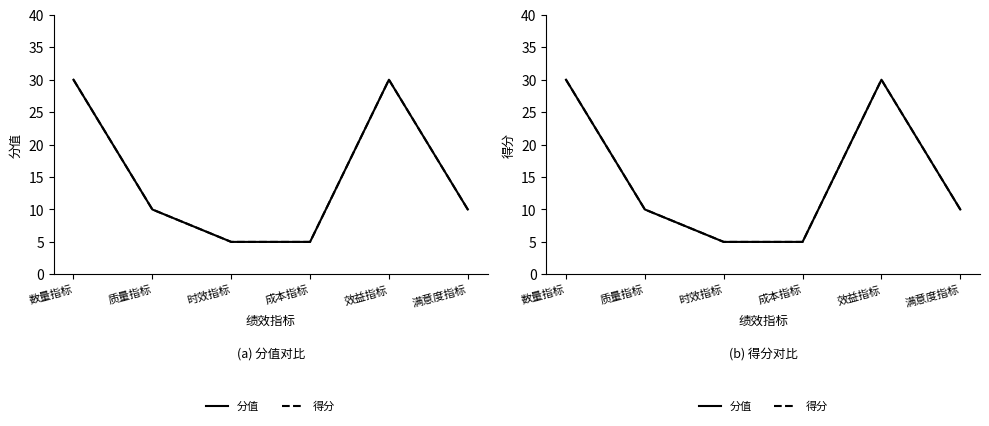

Where is 得分 nearest to the value 17?

质量指标